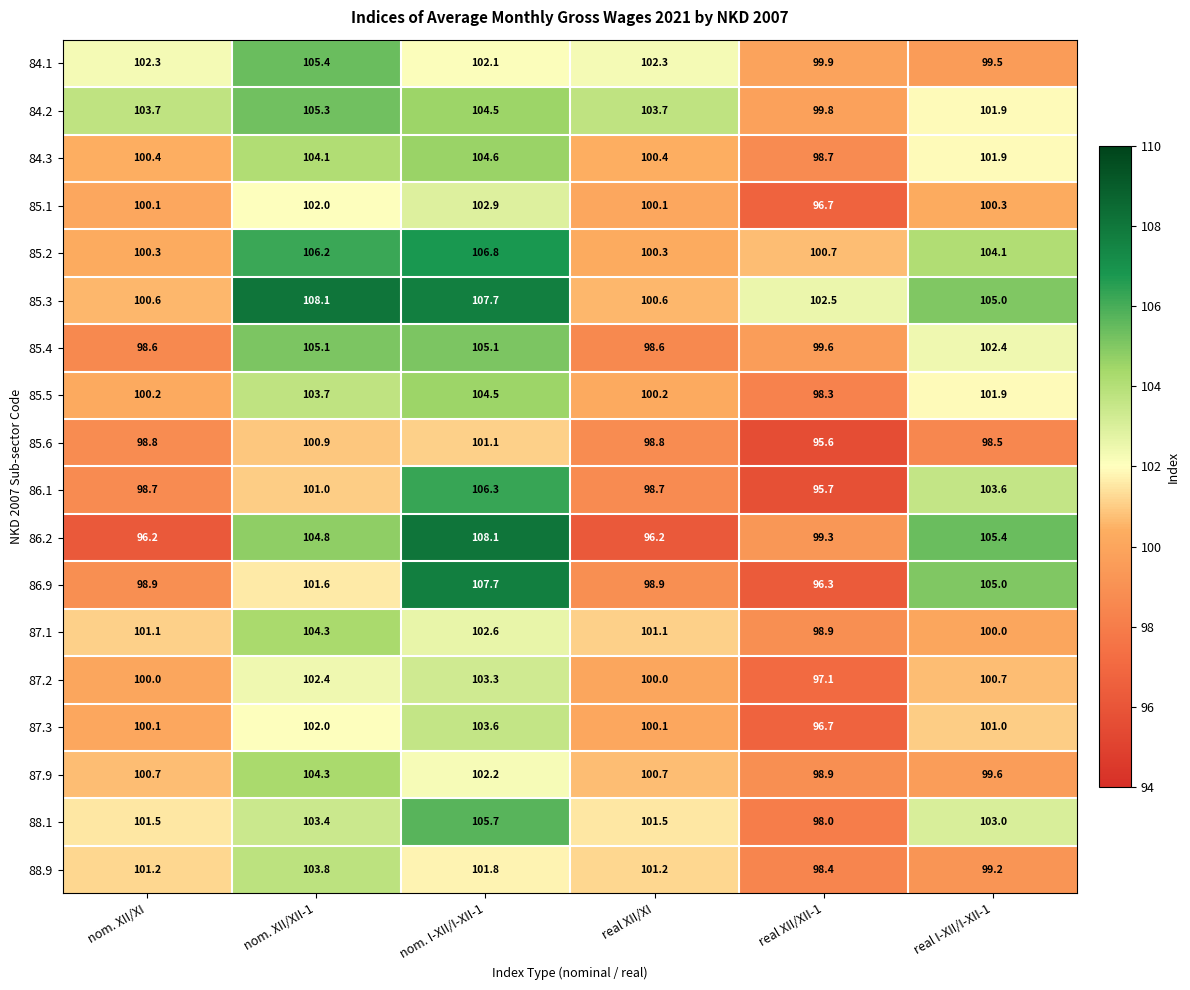

What is the difference between the maximum and minimum values in the 87.9 series?

5.4